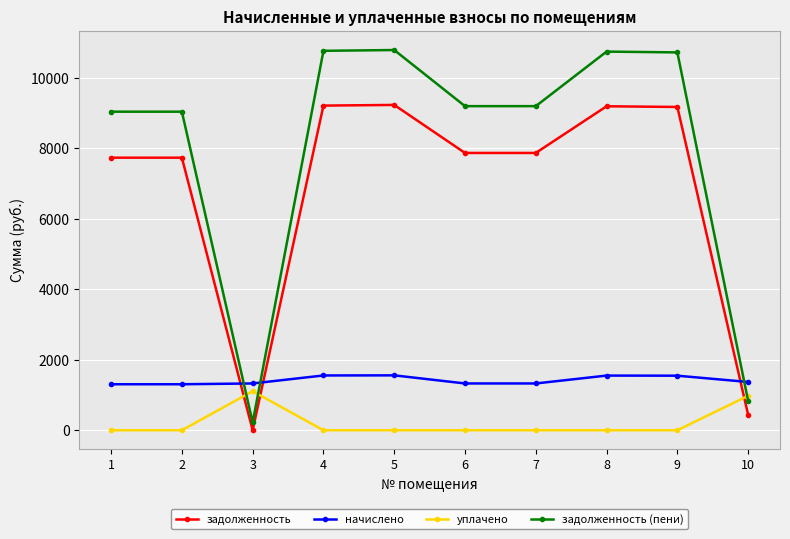

What are all the series names shown in the legend?

задолженность, начислено, уплачено, задолженность (пени)